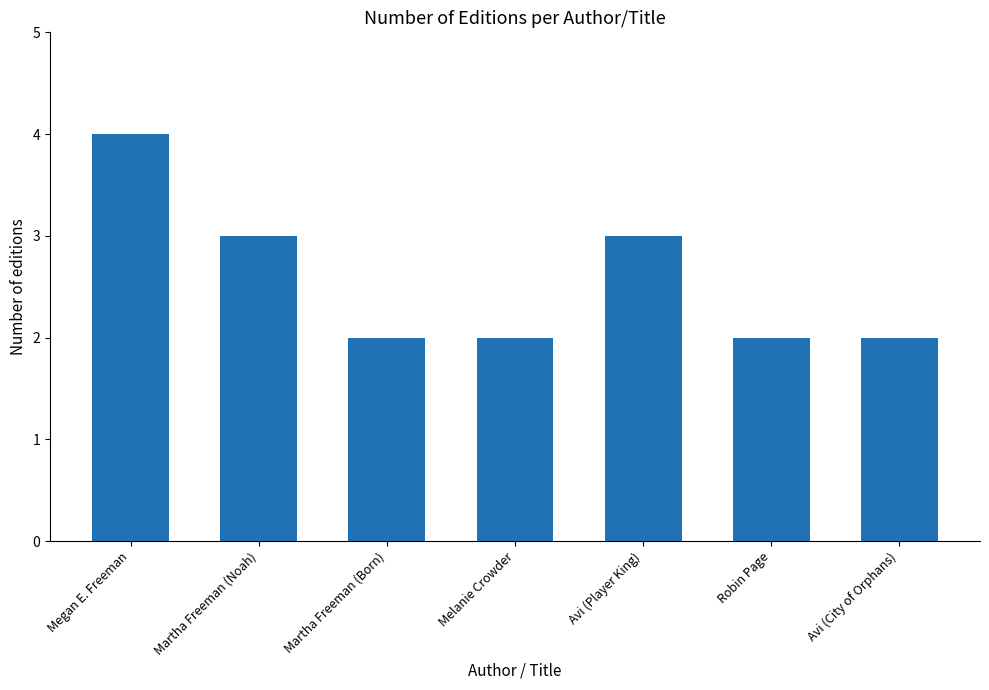

Approximately how many times larger is the value at Melanie Crowder compared to Robin Page?

1.0